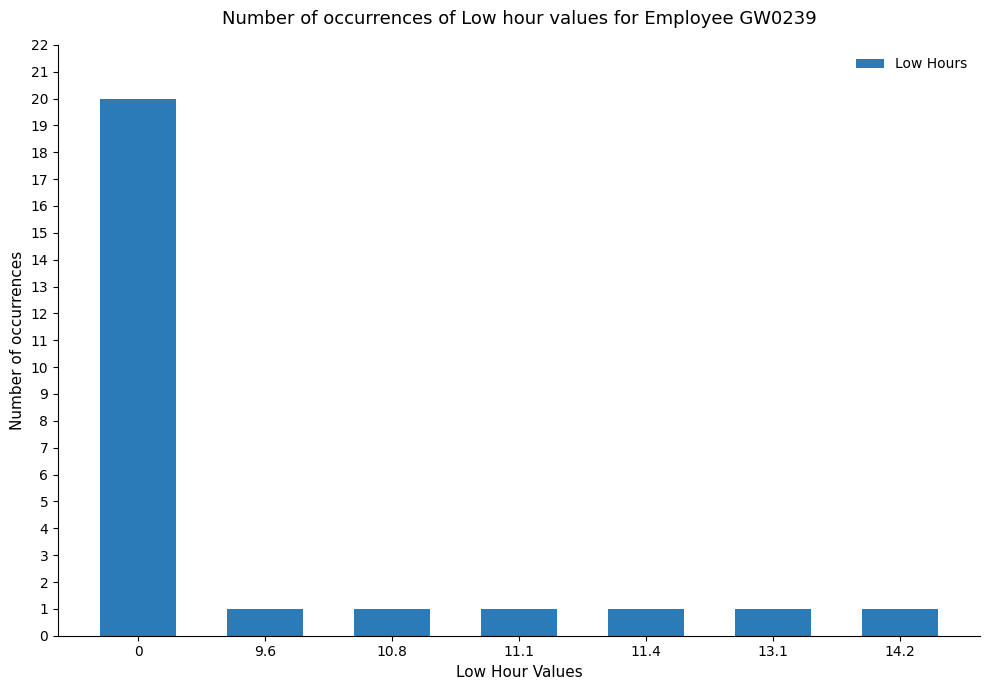

True or false: the data shows 1 at 14.2.

True